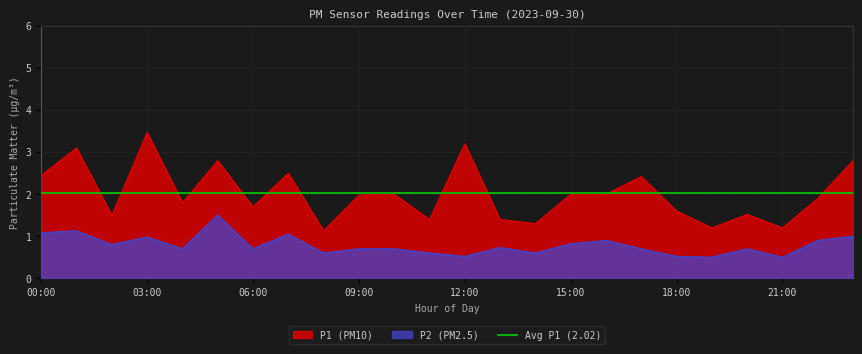

Reading right to left, transcribe all the data shown in this chart.

P1: 2.8	1.9	1.2	1.5	1.2	1.6	2.4	2.0	2.0	1.3	1.4	3.2	1.4	2.0	2.0	1.1	2.5	1.7	2.8	1.8	3.5	1.5	3.1	2.5
P2: 1.0	0.9	0.5	0.7	0.5	0.5	0.7	0.9	0.8	0.6	0.7	0.5	0.6	0.7	0.7	0.6	1.1	0.7	1.5	0.7	1.0	0.8	1.1	1.1